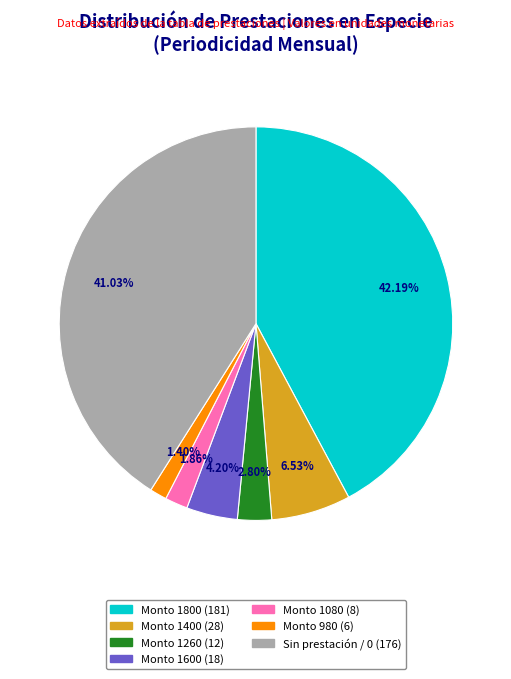

What is the ratio of the value at Monto 1800 (181) to the value at Monto 1260 (12)?

15.1